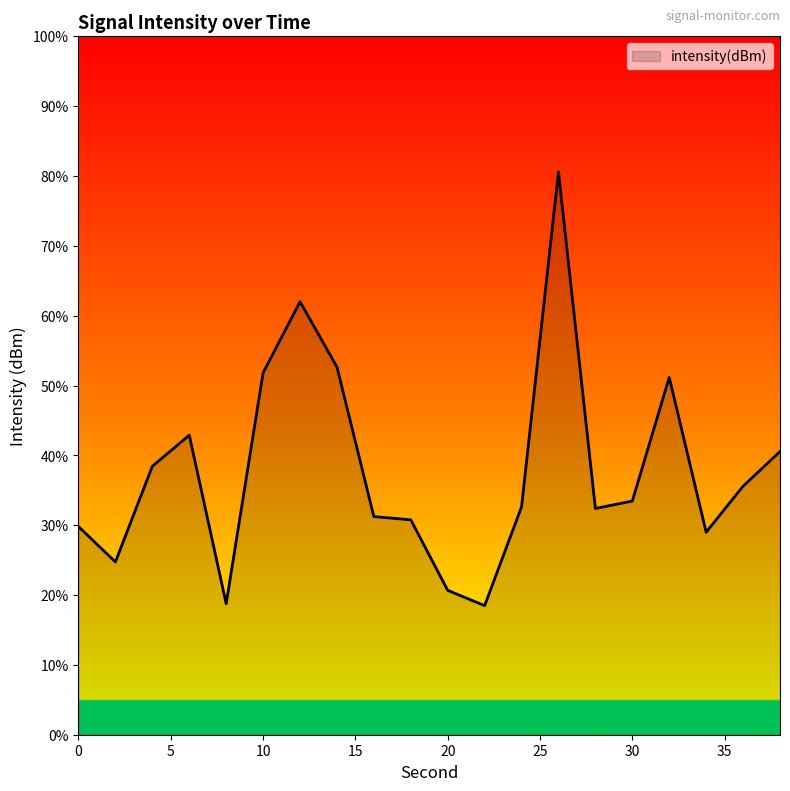

Which category has the lowest value across all series?

22